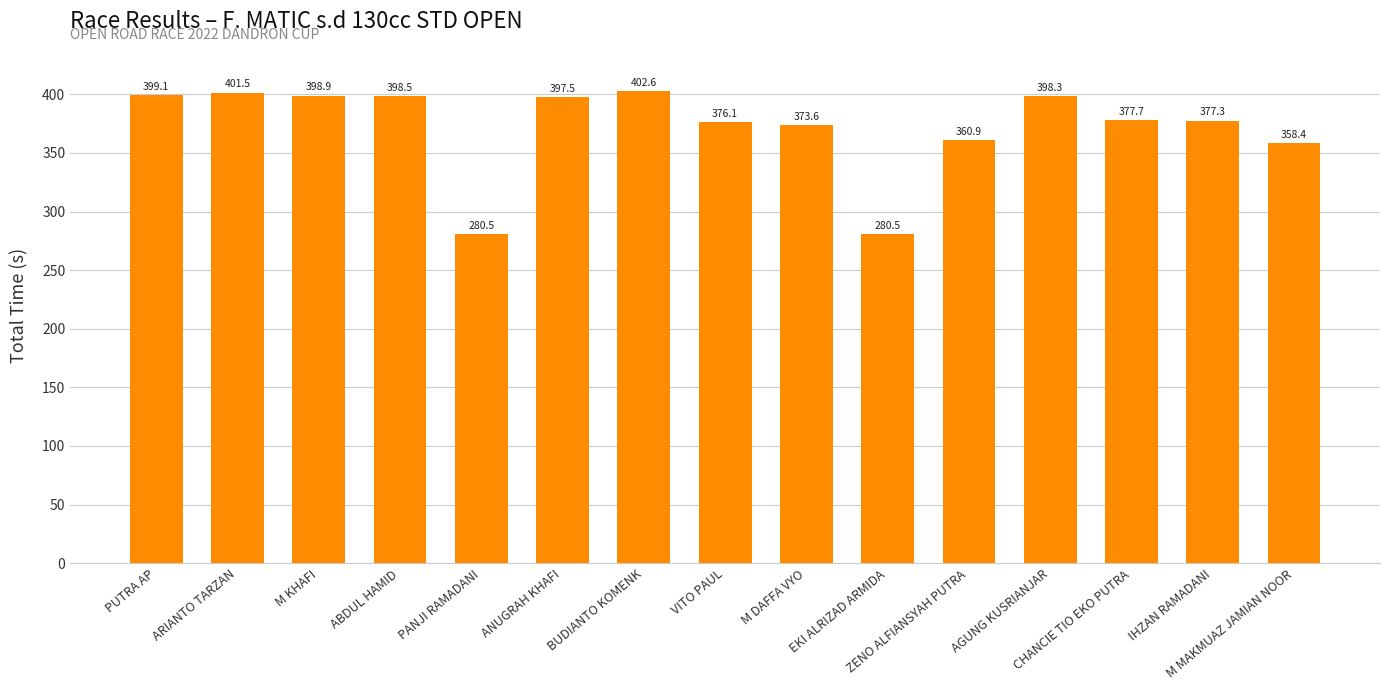

Where is the data nearest to the value 341?

M MAKMUAZ JAMIAN NOOR